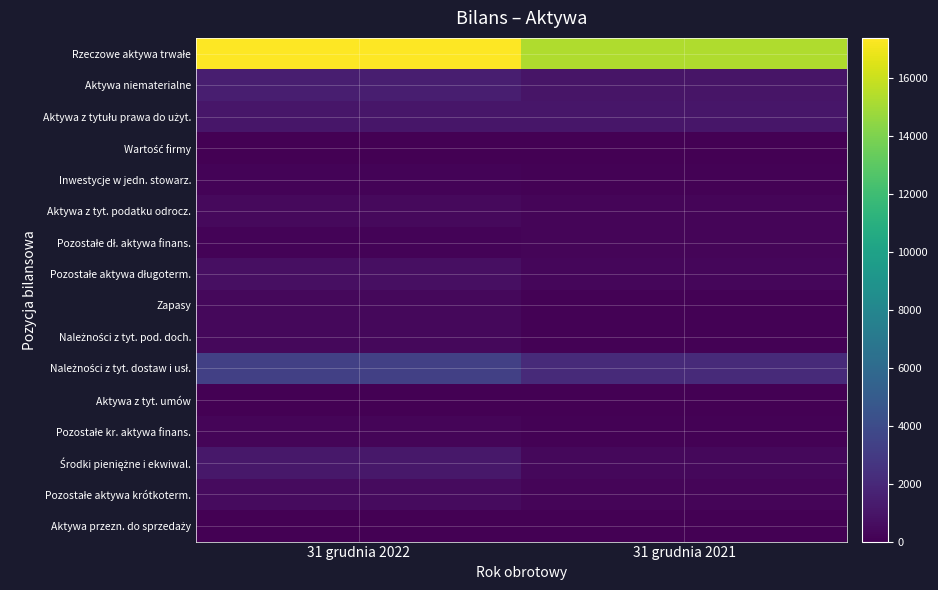

At which category is the sum across all series the highest?

31 grudnia 2022